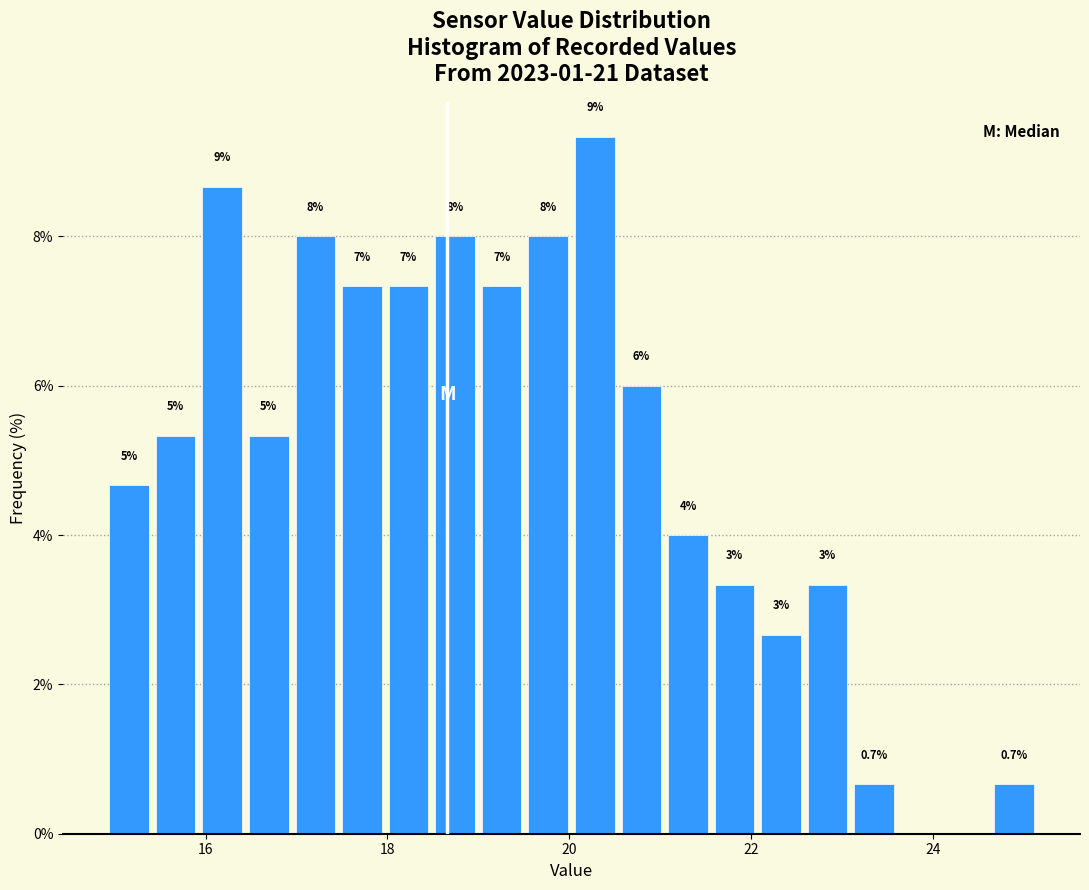

Around what value on the x-axis is the tallest bar? Give the approximate position of its centre, as read against the axis.

20.2